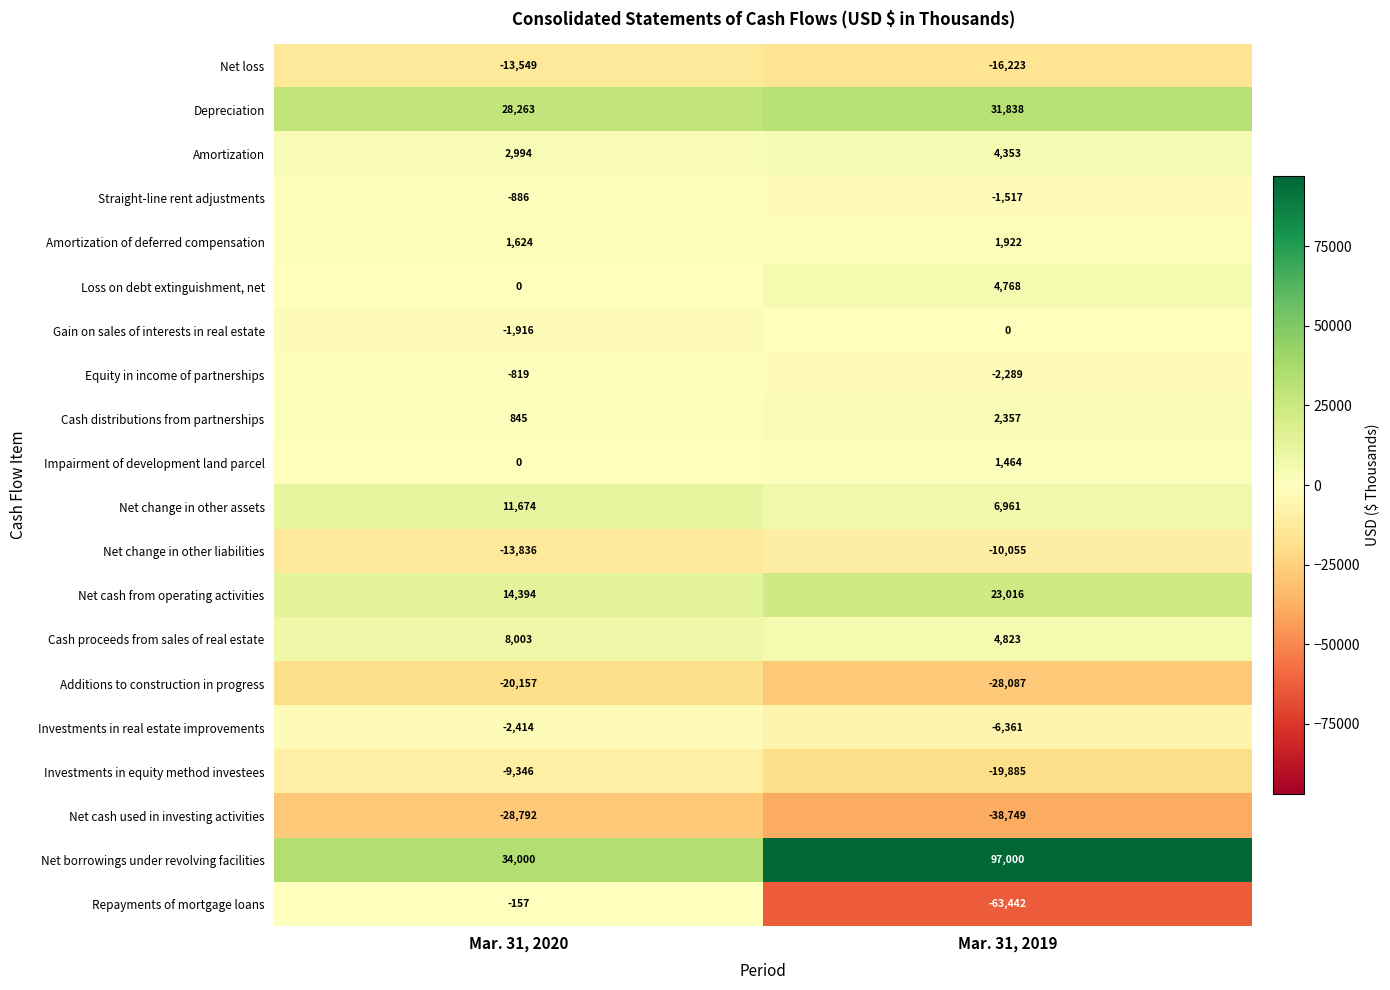

Which series has the widest spread of values?

Repayments of mortgage loans